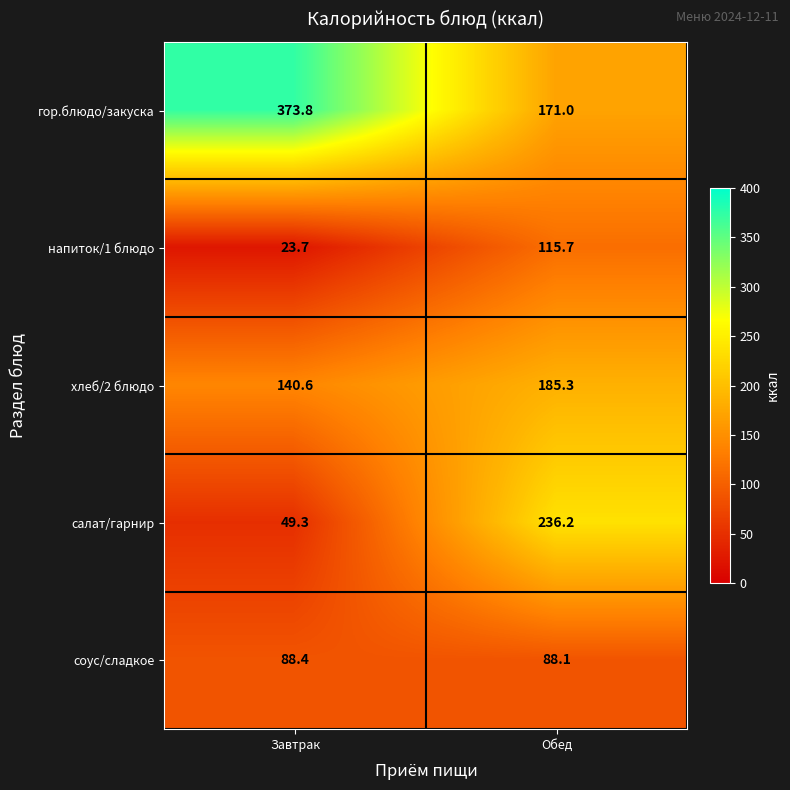

At how many categories does at least one series exceed 64?

2